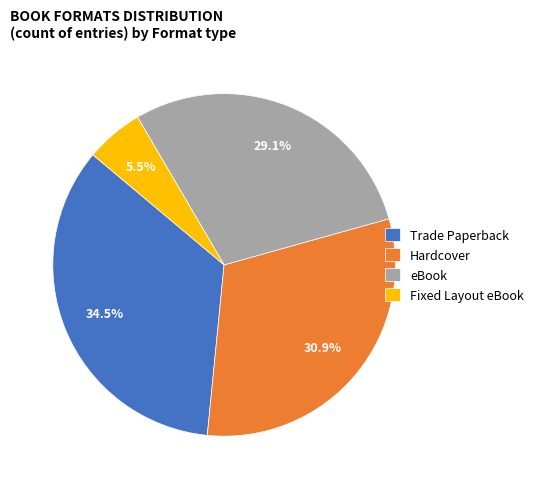

How many segments does this pie chart have?

4